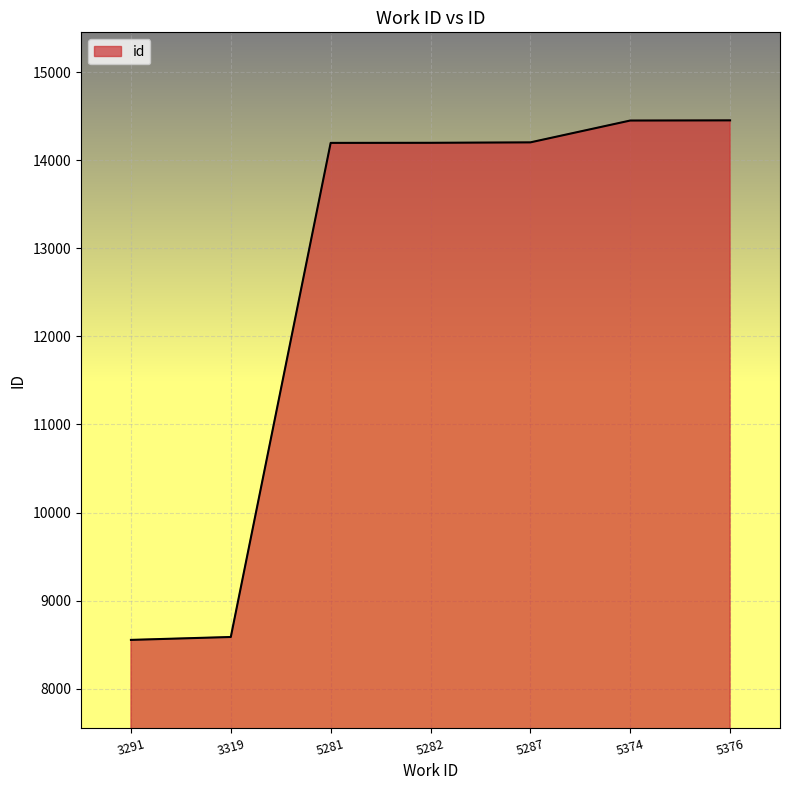

What is the average value?

12664